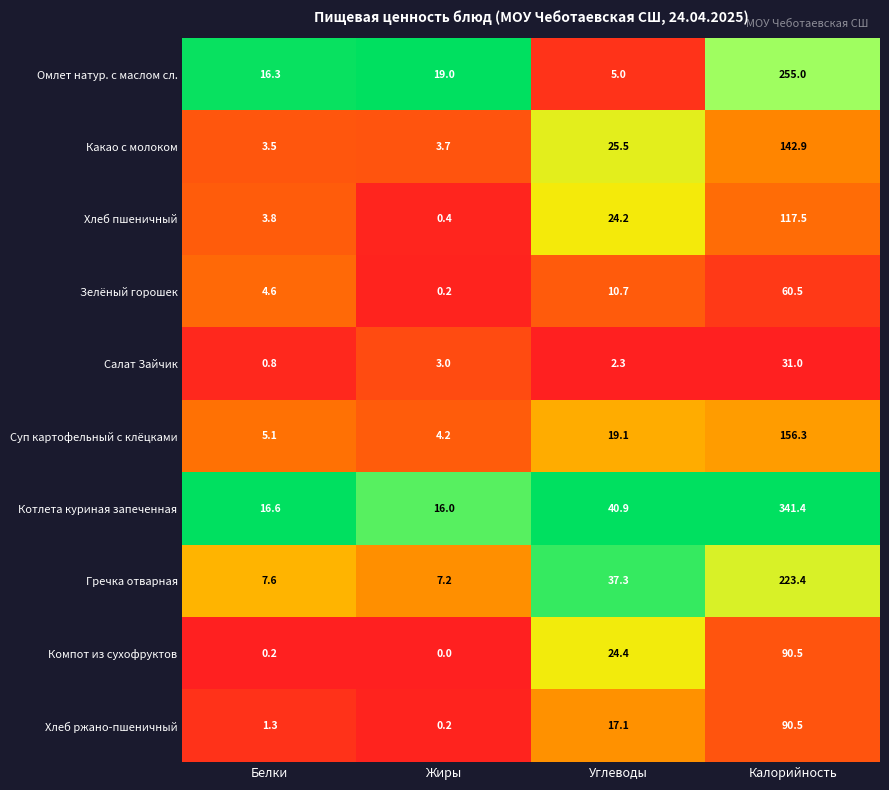

What is the total value across all series at Жиры?

53.9